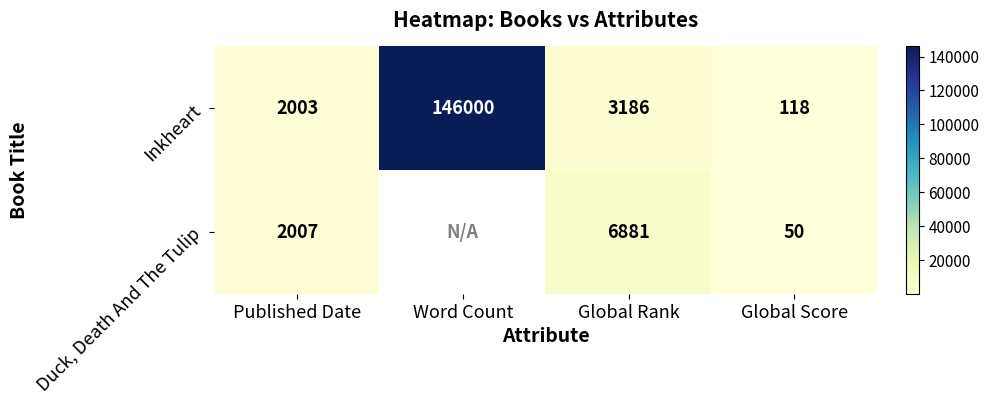

Count the number of data series in this chart.

2